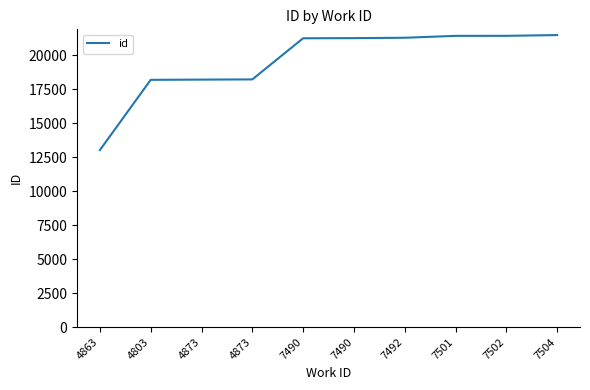

How many lines are shown in the chart?

1